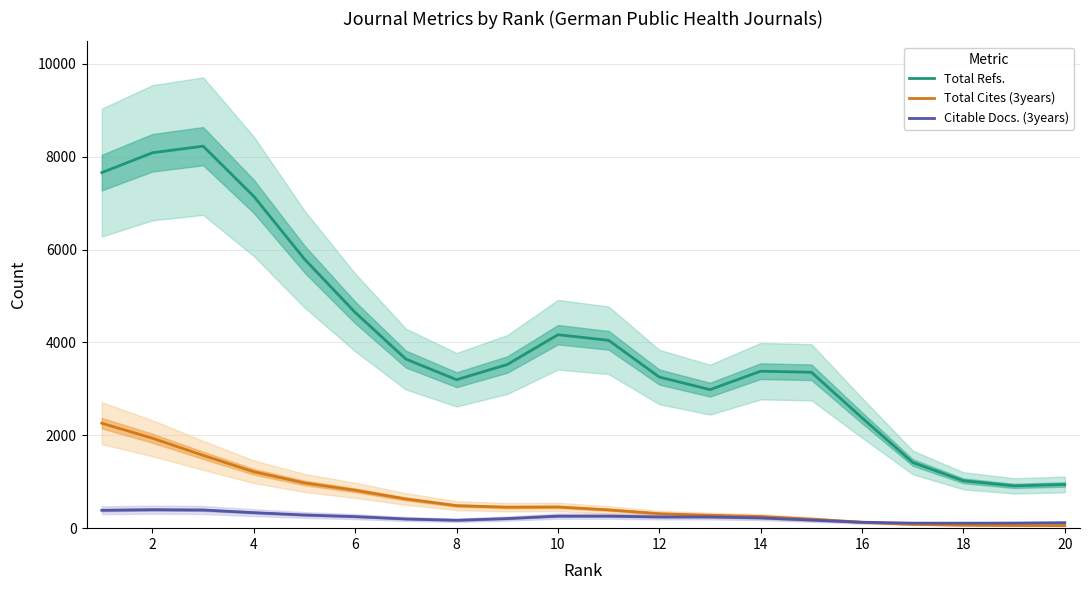

What is the maximum value for Total Refs.?

8227.1